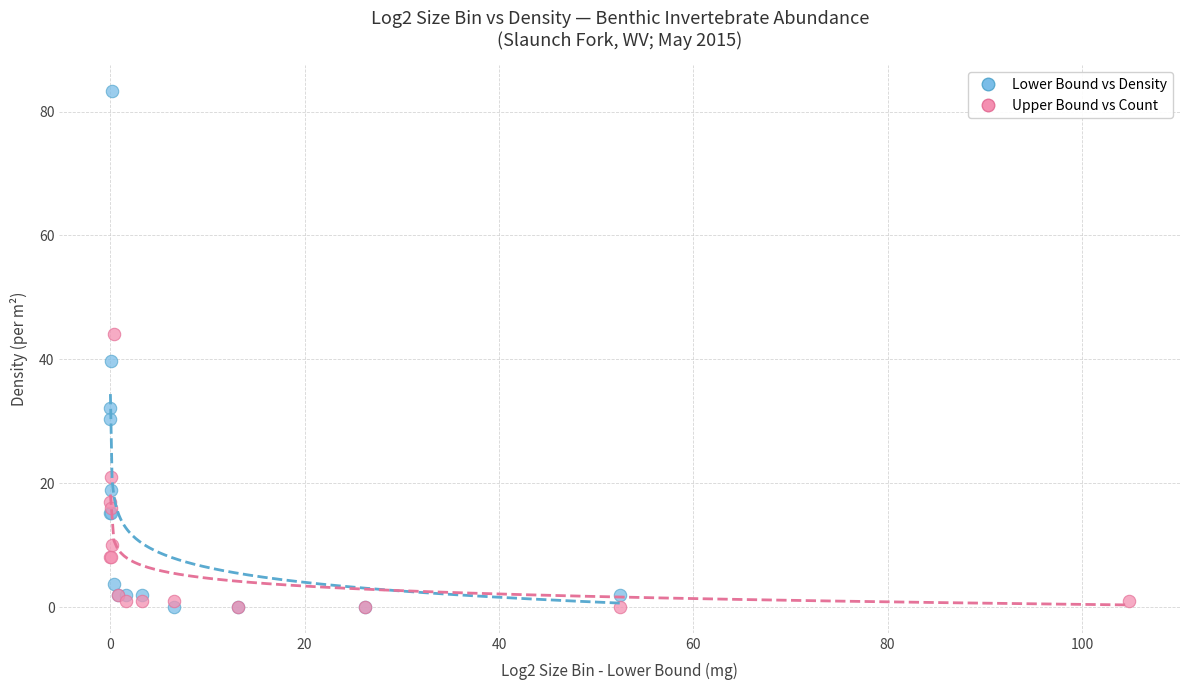

Which series has the largest Y range (max minus min)?

Lower Bound vs Density